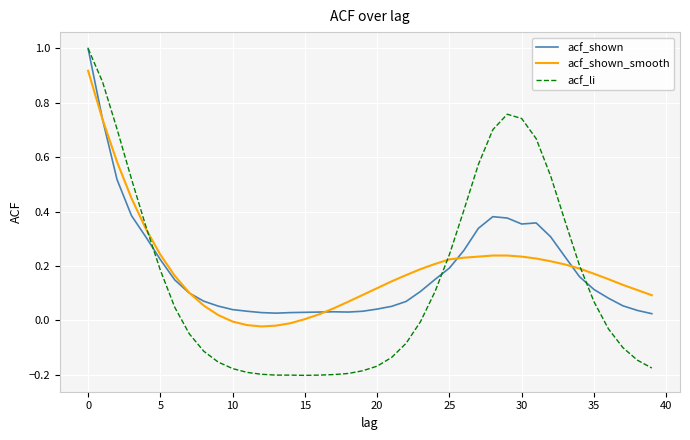

Does the chart display data point markers on the line(s)?

No